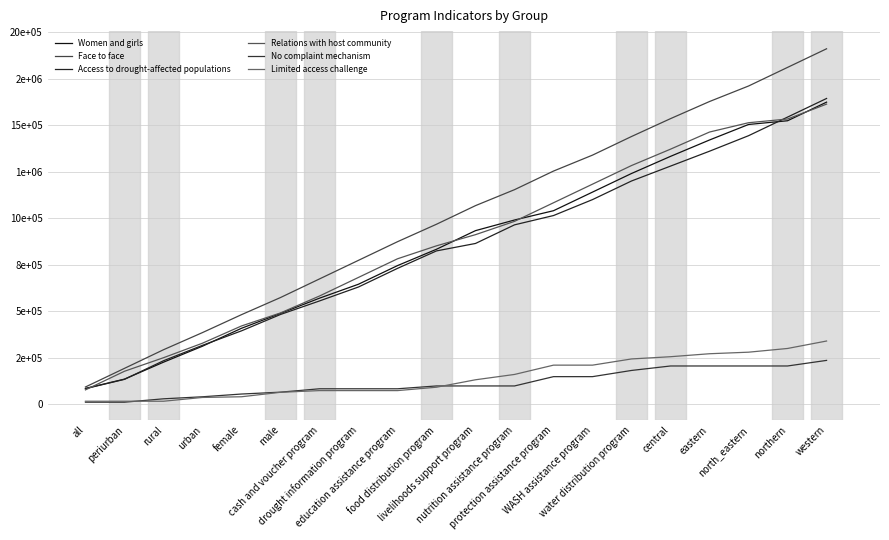

What is the greatest value displayed?

1910600.0